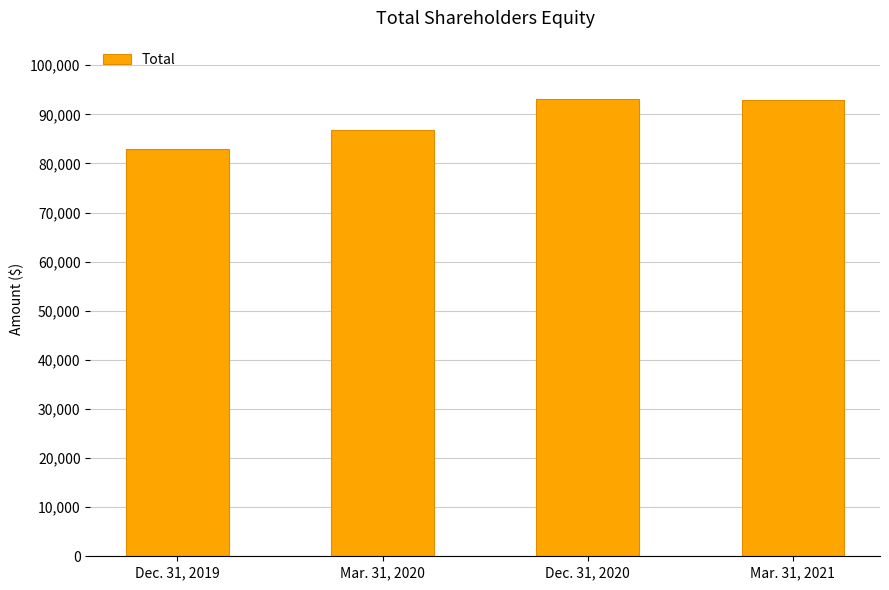

The chart shows a value of 86854 at Mar. 31, 2020. True or false?

True